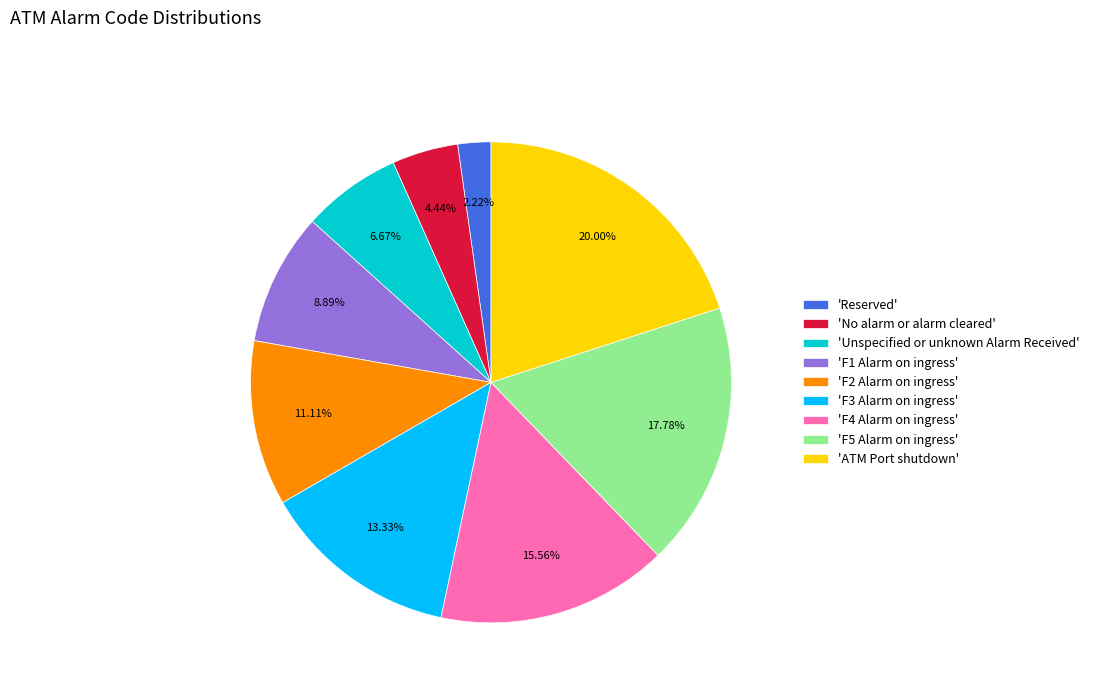

Count the number of slices in the pie.

9